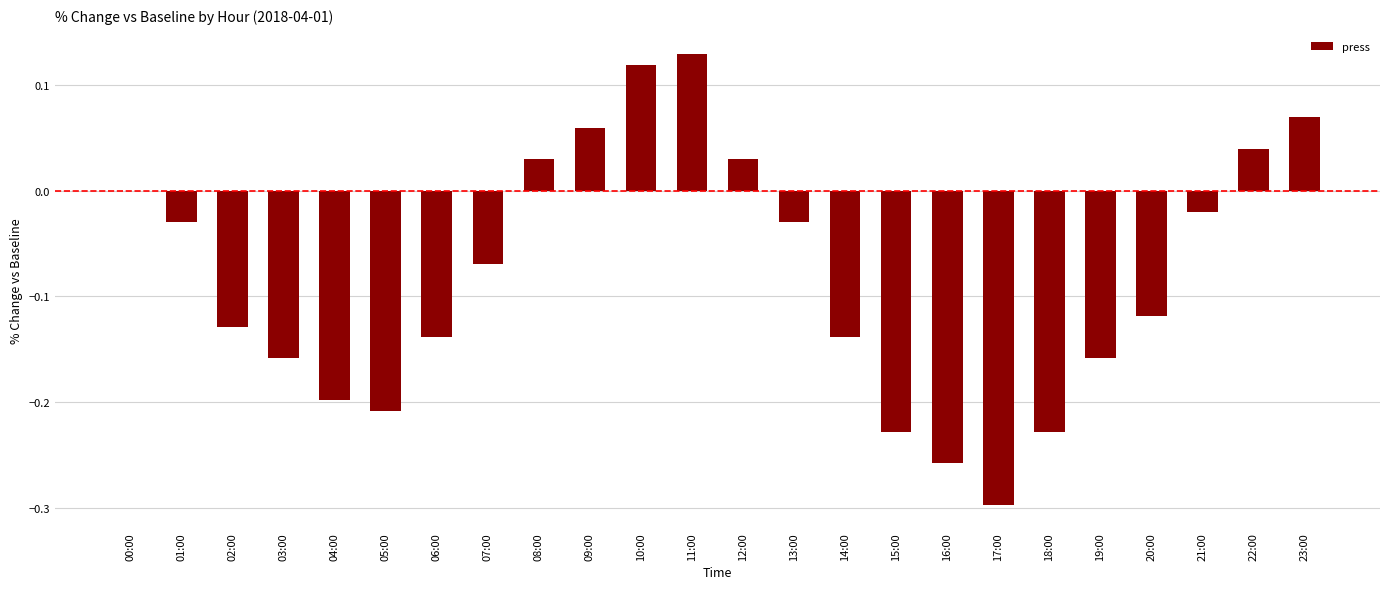

Is it true that the value at 22:00 is 0.1?

False